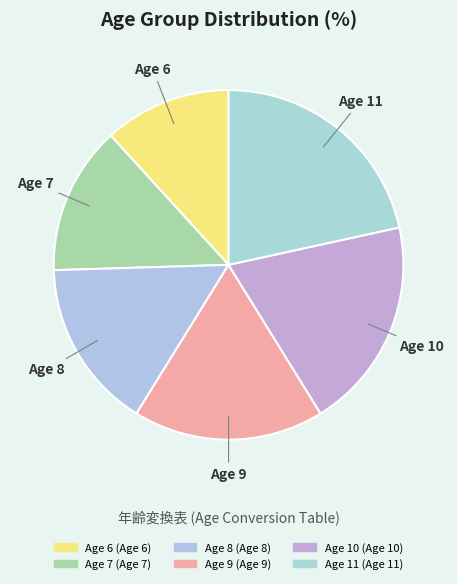

How many segments does this pie chart have?

6